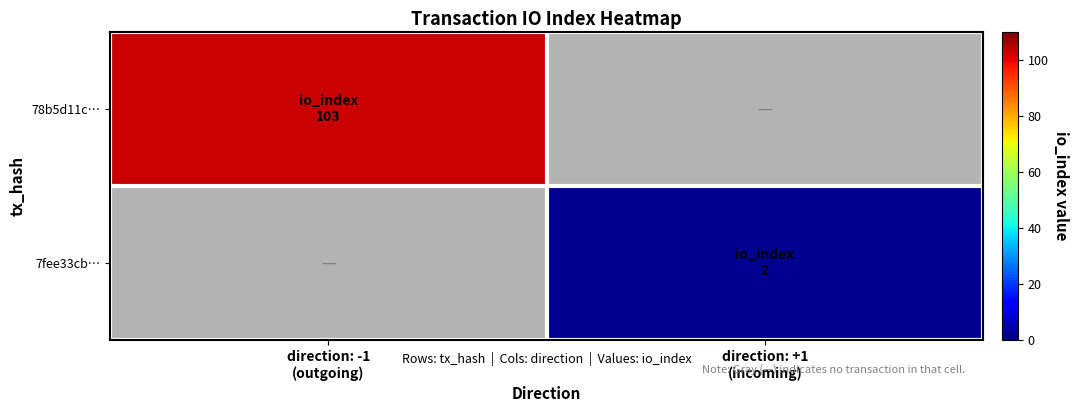

What is the spread (max minus min) of values at direction: -1
(outgoing)?

103